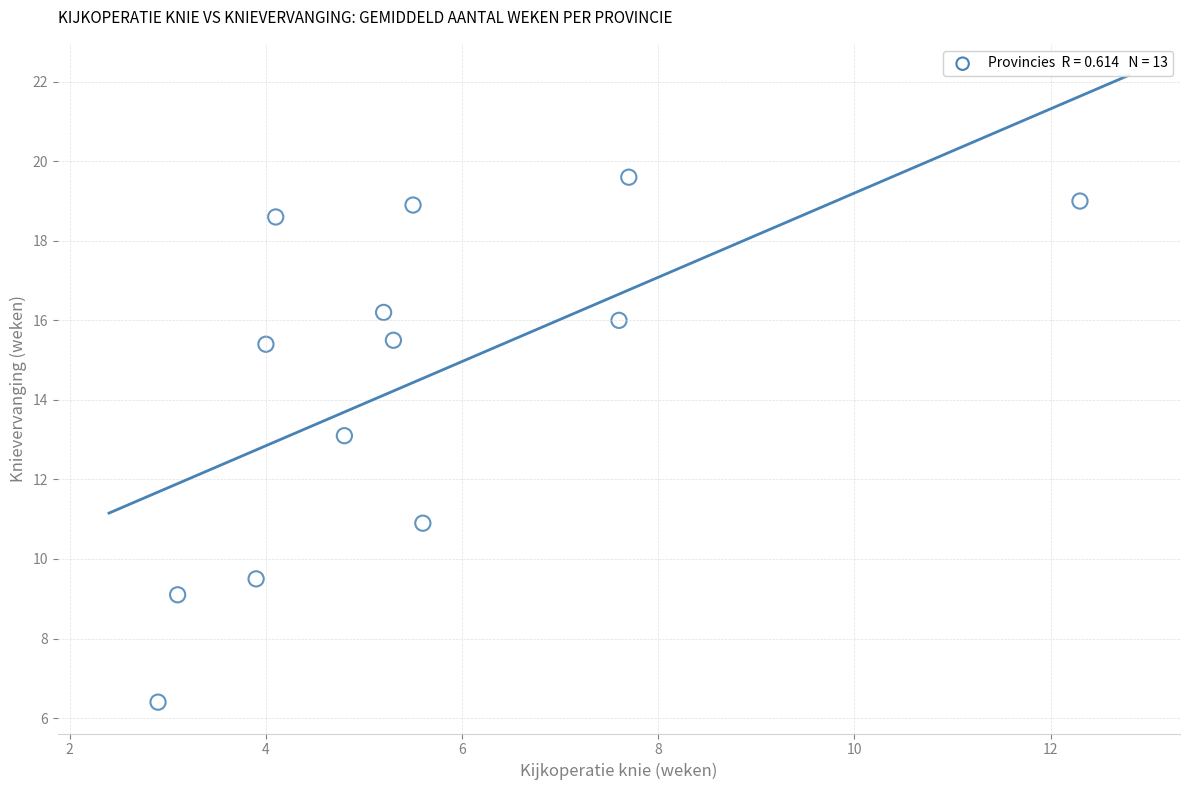

What is the range of X values (max minus min)?

9.4